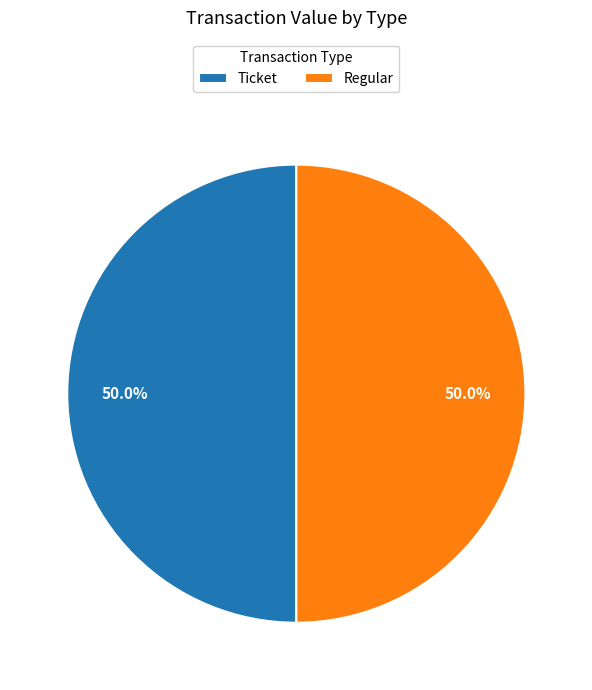

What is the ratio of the value at Regular to the value at Ticket?

1.0